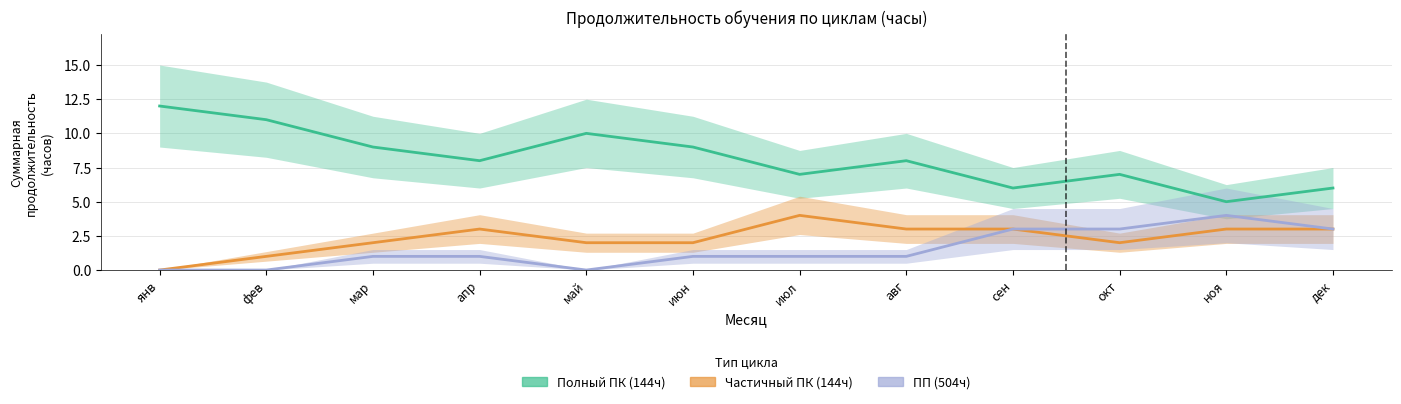

True or false: ПП (504ч) and Частичный ПК (144ч) cross at least once.

False